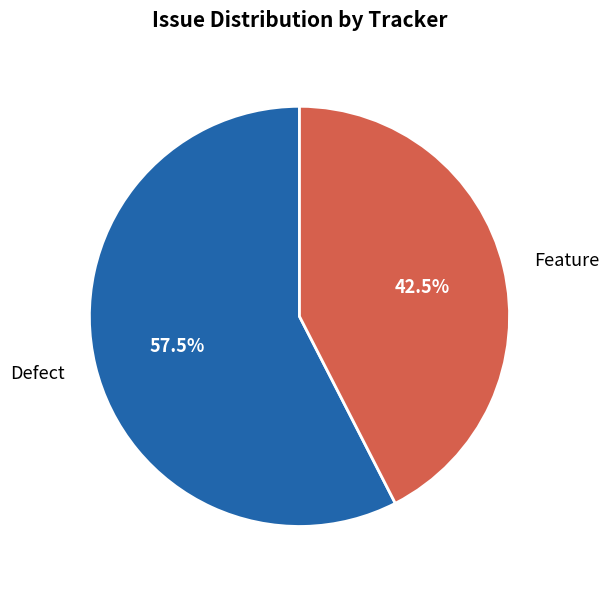

What is the majority slice?

Defect